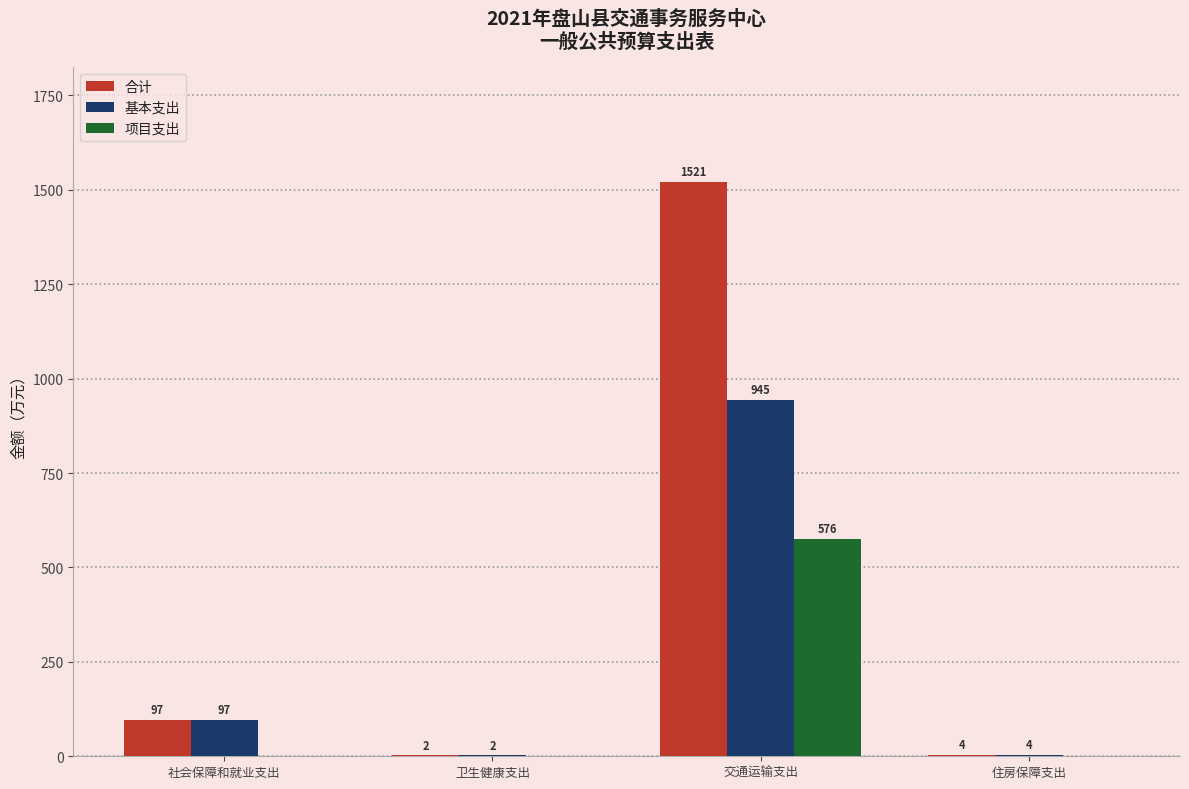

Which series has the largest range (max minus min)?

合计